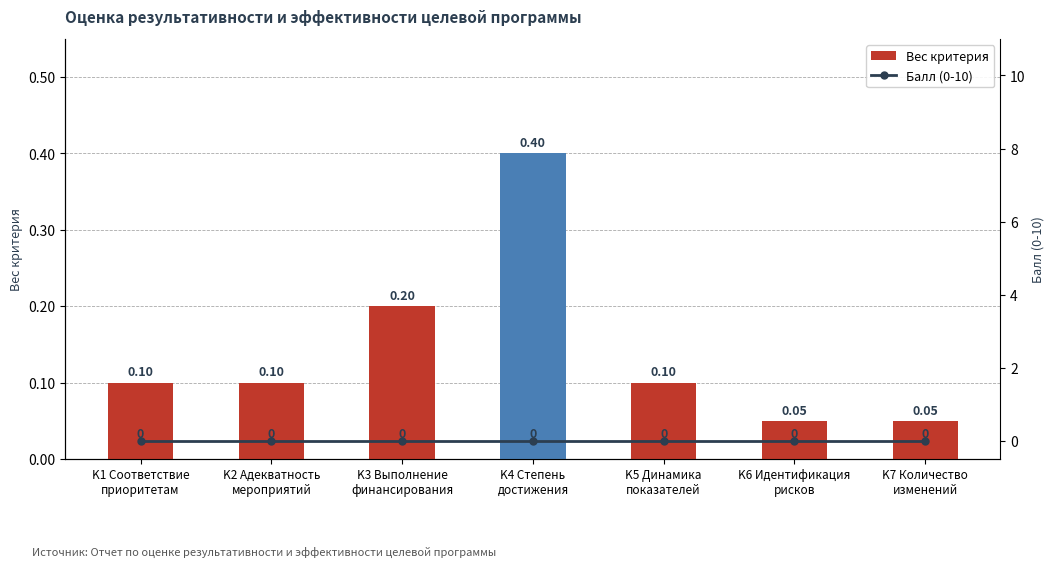

At K5 Динамика
показателей, list the series in order from largest to smallest.

Вес критерия, Балл (0-10)